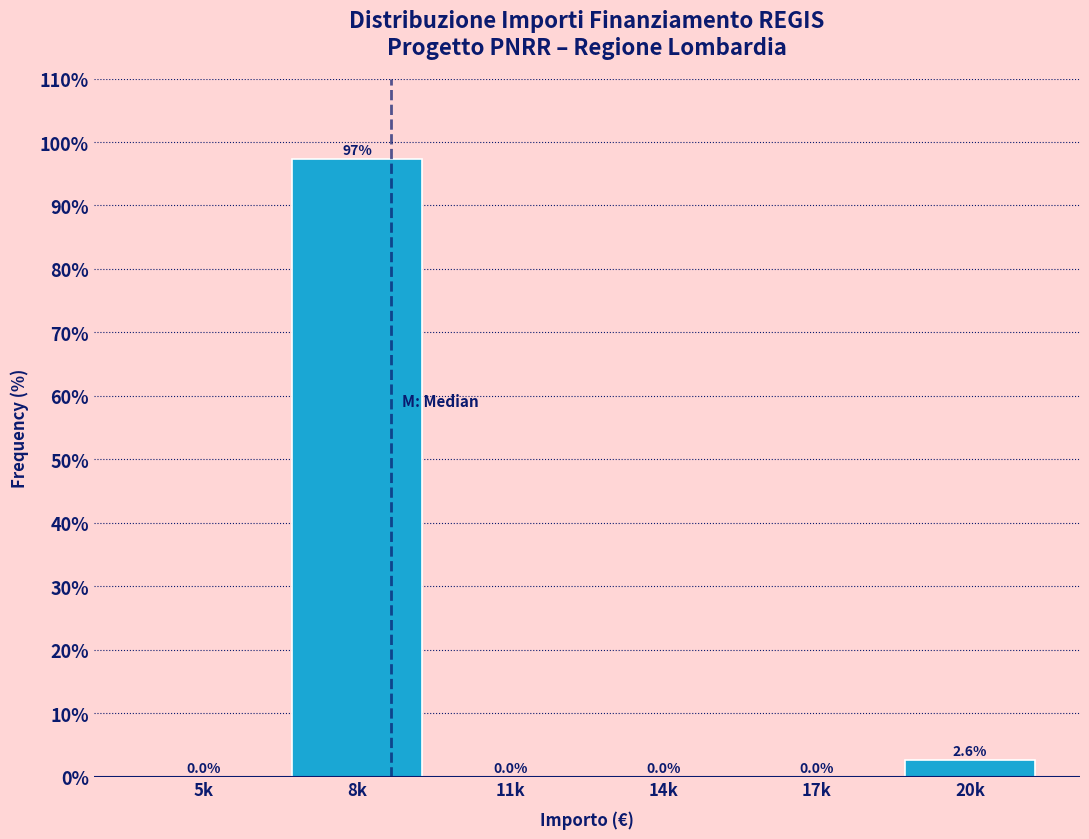

Reading right to left, transcribe all the data shown in this chart.

20k=2.6	17k=0.0	14k=0.0	11k=0.0	8k=97.4	5k=0.0